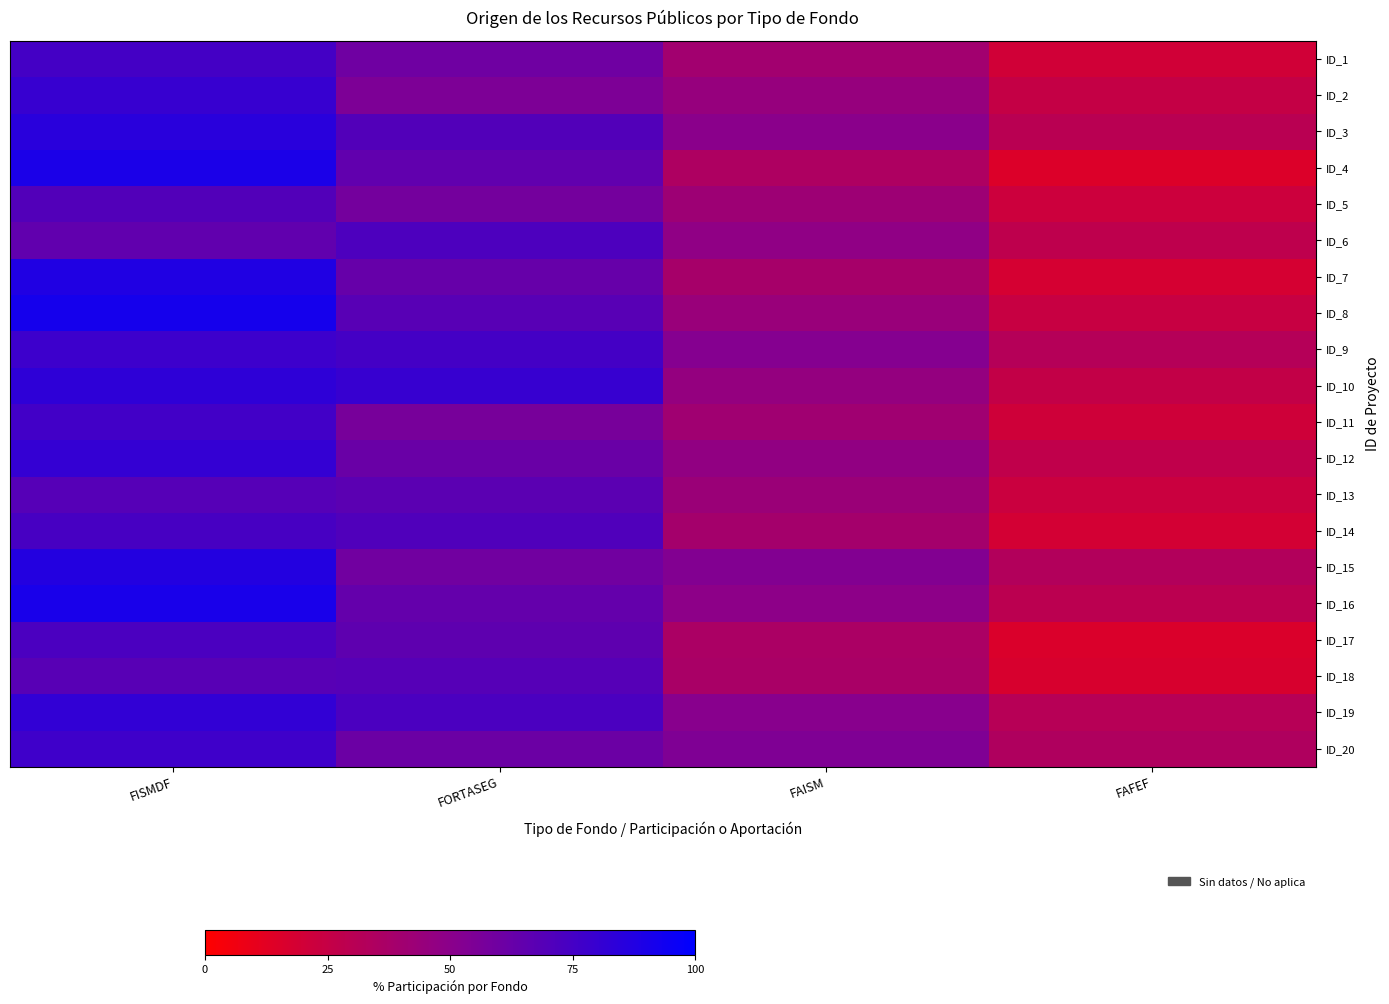

Reading left to right, extract all data points from this chart.

ID_1: FISMDF=75	FORTASEG=60	FAISM=40	FAFEF=20
ID_2: FISMDF=80	FORTASEG=55	FAISM=45	FAFEF=25
ID_3: FISMDF=85	FORTASEG=70	FAISM=50	FAFEF=30
ID_4: FISMDF=90	FORTASEG=65	FAISM=35	FAFEF=15
ID_5: FISMDF=70	FORTASEG=58	FAISM=42	FAFEF=22
ID_6: FISMDF=65	FORTASEG=72	FAISM=48	FAFEF=28
ID_7: FISMDF=88	FORTASEG=63	FAISM=38	FAFEF=18
ID_8: FISMDF=92	FORTASEG=68	FAISM=44	FAFEF=24
ID_9: FISMDF=78	FORTASEG=75	FAISM=52	FAFEF=32
ID_10: FISMDF=83	FORTASEG=80	FAISM=46	FAFEF=26
ID_11: FISMDF=76	FORTASEG=57	FAISM=41	FAFEF=21
ID_12: FISMDF=81	FORTASEG=62	FAISM=47	FAFEF=27
ID_13: FISMDF=69	FORTASEG=67	FAISM=43	FAFEF=23
ID_14: FISMDF=74	FORTASEG=71	FAISM=39	FAFEF=19
ID_15: FISMDF=87	FORTASEG=59	FAISM=53	FAFEF=33
ID_16: FISMDF=91	FORTASEG=64	FAISM=49	FAFEF=29
ID_17: FISMDF=73	FORTASEG=66	FAISM=36	FAFEF=16
ID_18: FISMDF=68	FORTASEG=69	FAISM=37	FAFEF=17
ID_19: FISMDF=82	FORTASEG=73	FAISM=51	FAFEF=31
ID_20: FISMDF=77	FORTASEG=61	FAISM=54	FAFEF=34